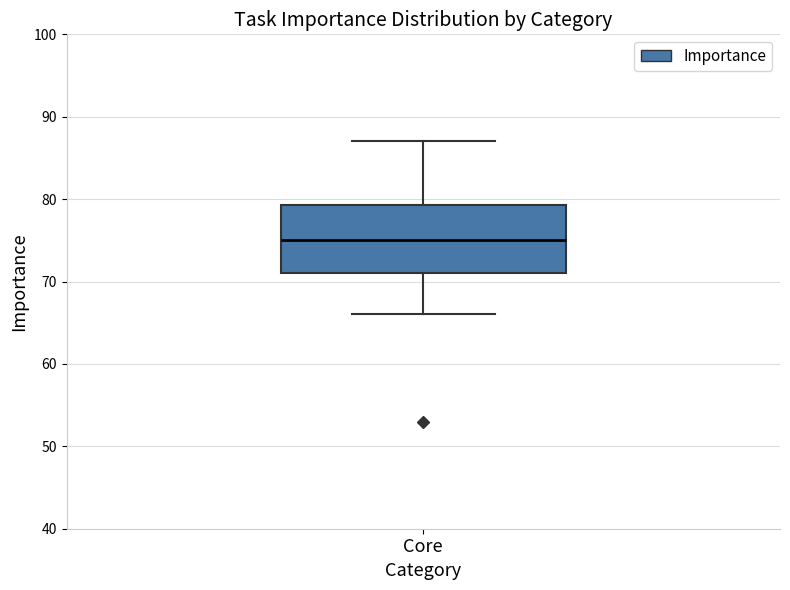

Where is the upper edge of the box for Core on the y-axis? The values are not printed on the chart, so give them approximately, as read against the axis.

79